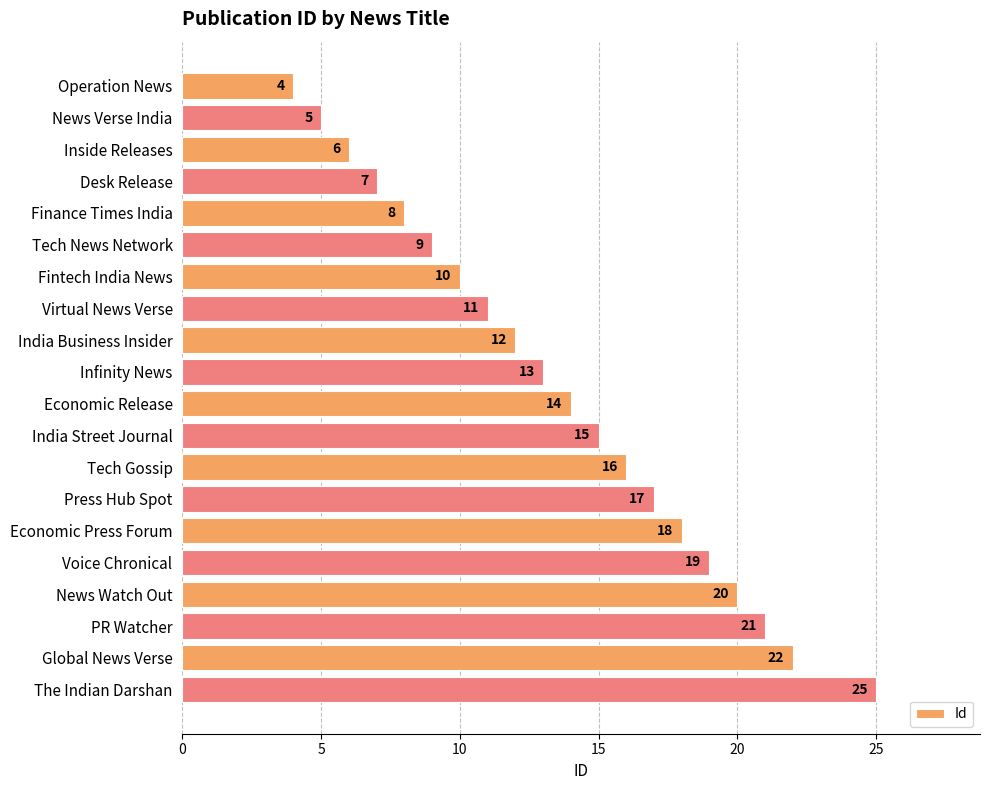

What is the change in value from Fintech India News to Press Hub Spot?

+7